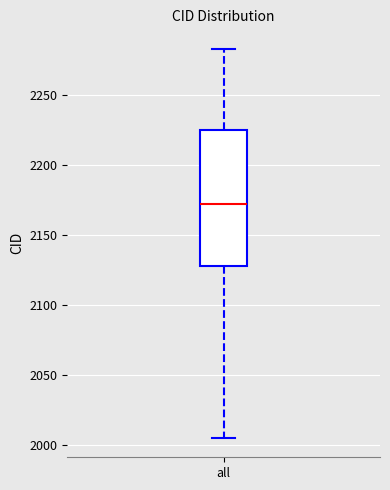

Where does the lower whisker of the box for all end on the y-axis? The values are not printed on the chart, so give them approximately, as read against the axis.

2005